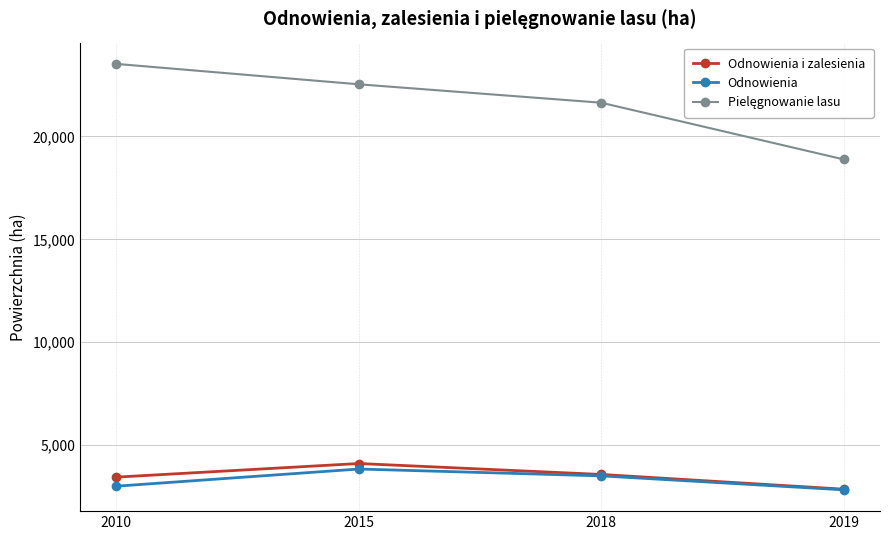

How many lines are shown in the chart?

3